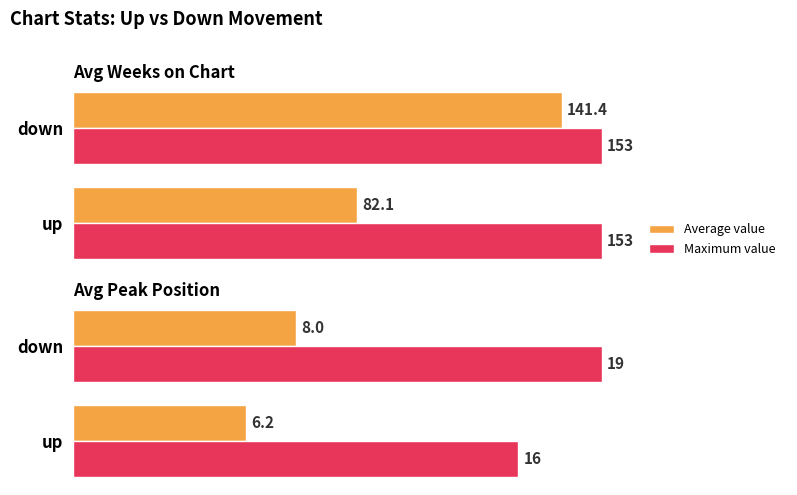

Between up and down, which series saw the biggest shift?

Maximum value